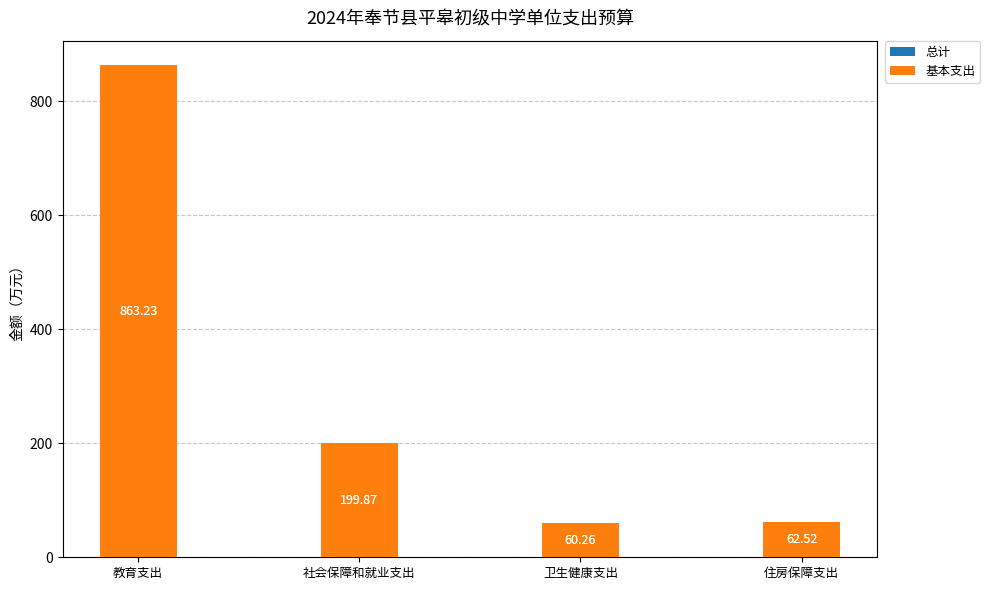

What is the lowest value of the 基本支出 series?

60.3